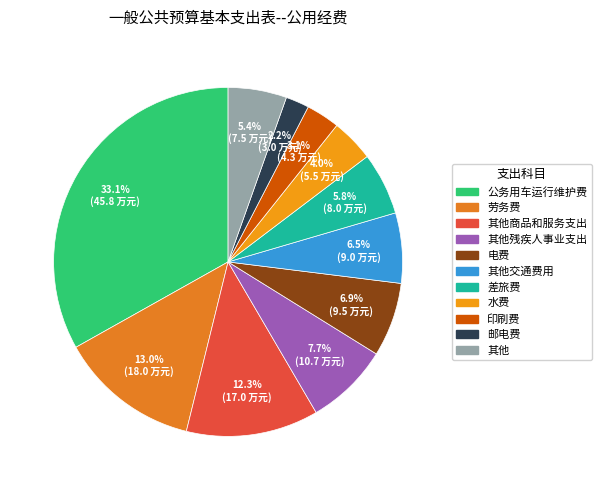

Count the number of slices in the pie.

11